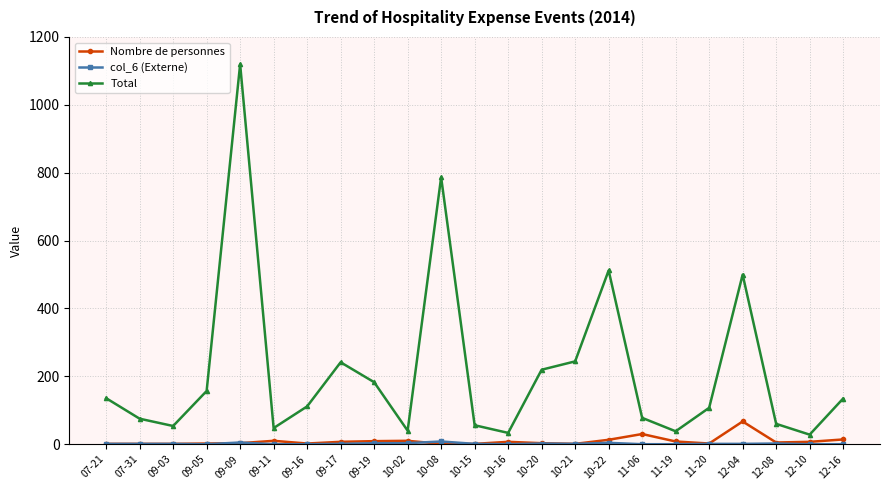

What is the label of the 10th point from the right?

10-20